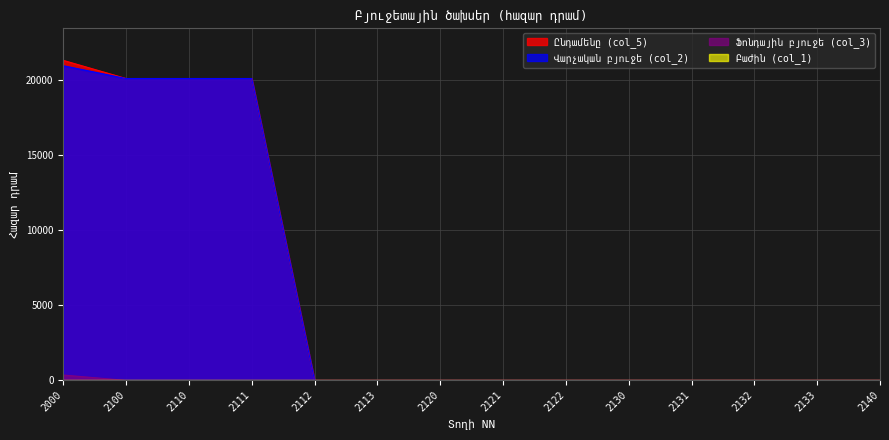

Reading left to right, transcribe all the data shown in this chart.

Ընդամենը (col_5): 2000=21277.5	2100=20070.7	2110=20070.7	2111=20070.7	2112=0.0	2113=0.0	2120=0.0	2121=0.0	2122=0.0	2130=0.0	2131=0.0	2132=0.0	2133=0.0	2140=0.0
Վարչական բյուջե (col_2): 2000=20920.7	2100=20070.7	2110=20070.7	2111=20070.7	2112=0.0	2113=0.0	2120=0.0	2121=0.0	2122=0.0	2130=0.0	2131=0.0	2132=0.0	2133=0.0	2140=0.0
Ֆոնդային բյուջե (col_3): 2000=356.8	2100=0.0	2110=0.0	2111=0.0	2112=0.0	2113=0.0	2120=0.0	2121=0.0	2122=0.0	2130=0.0	2131=0.0	2132=0.0	2133=0.0	2140=0.0
Բաժին (col_1): 2000=0.0	2100=1.0	2110=1.0	2111=1.0	2112=1.0	2113=1.0	2120=1.0	2121=1.0	2122=1.0	2130=1.0	2131=1.0	2132=1.0	2133=1.0	2140=1.0